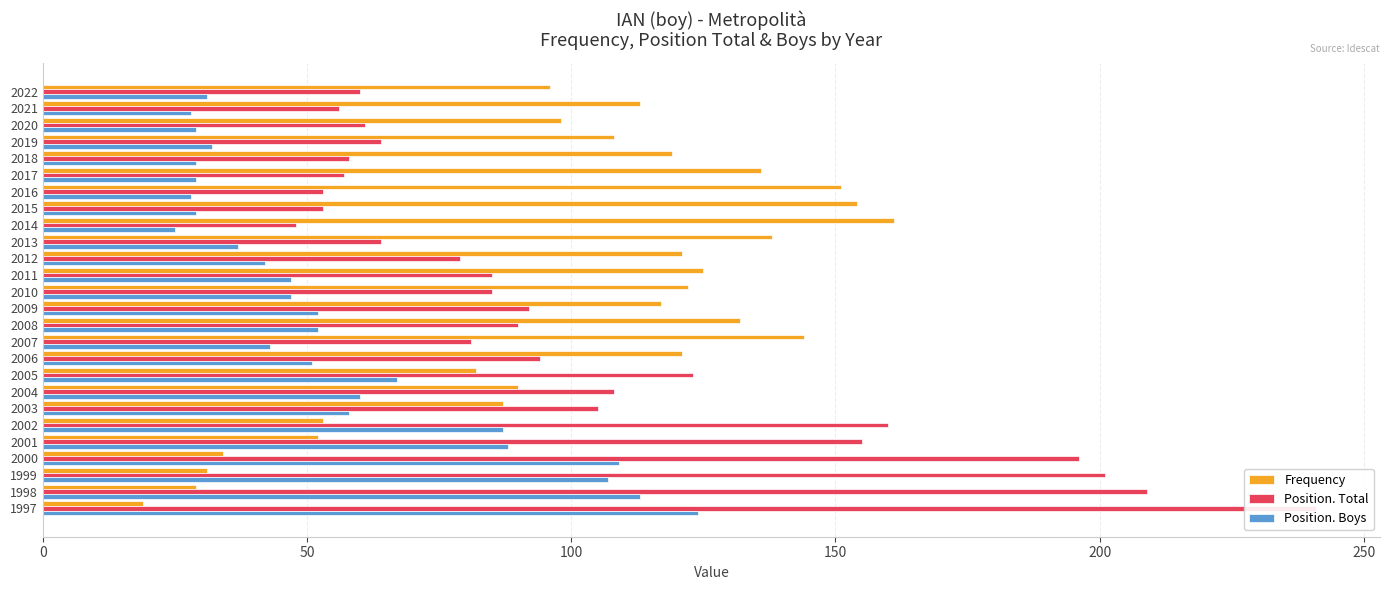

Is it true that Position. Total equals 258 at 2001?

False